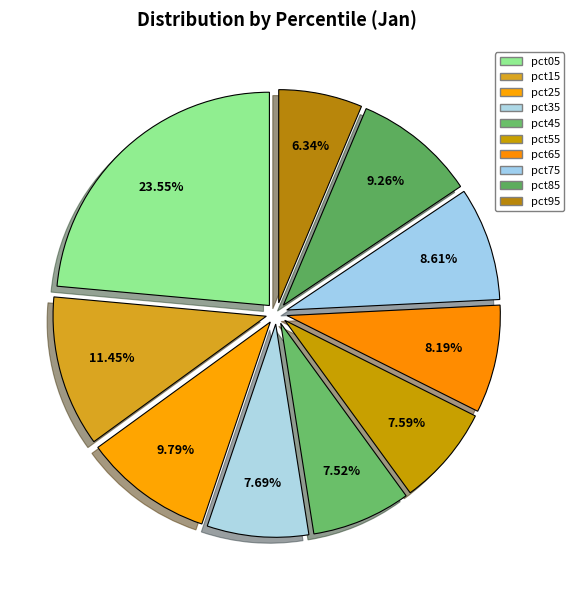

To the nearest percent, what is the combined percentage of pct35 and pct45?

15%